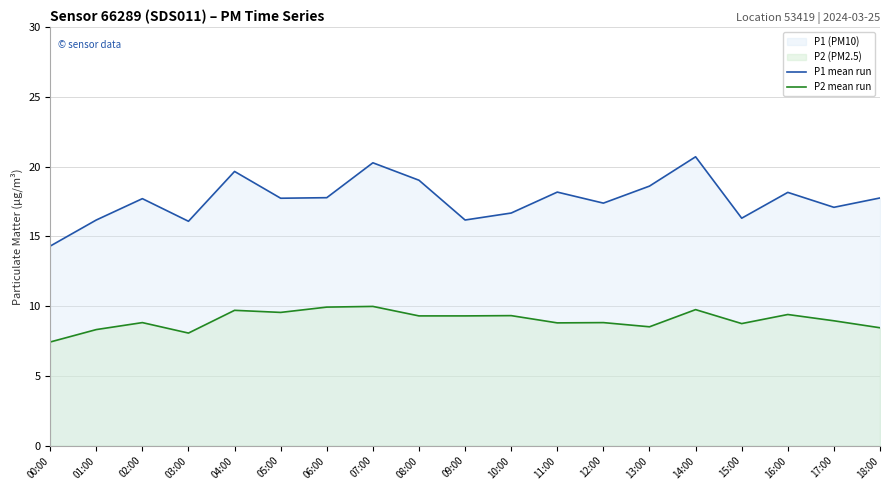

Between 16:00 and 17:00, which is larger?

16:00